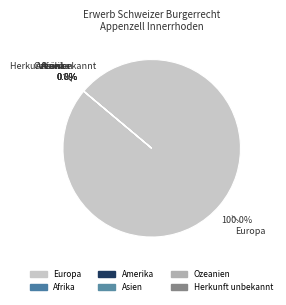

Which category has the smallest portion of the pie?

Afrika